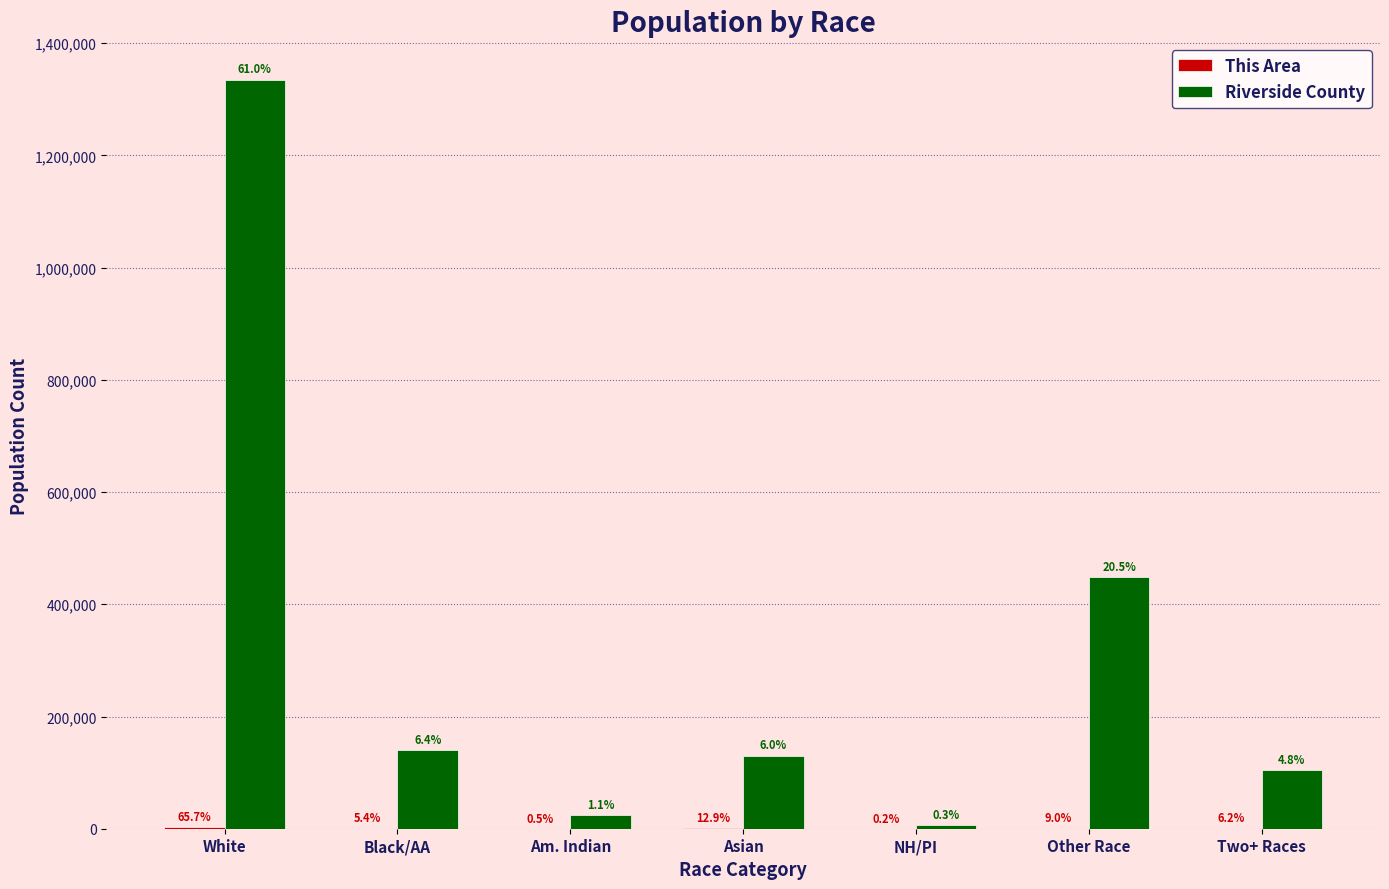

What is the approximate value of Riverside County at White, to the nearest 10?

1335150